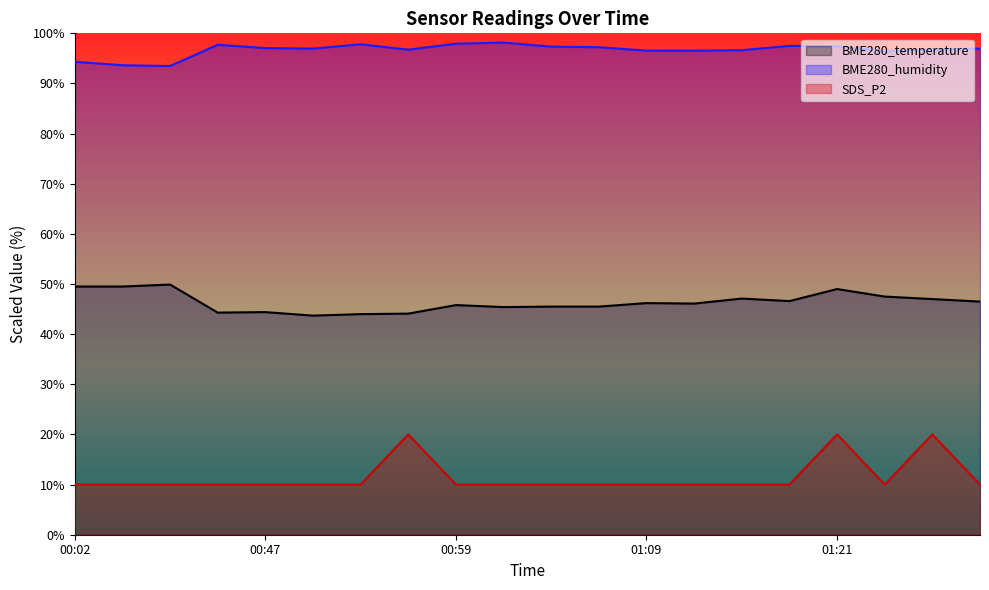

What is the maximum value for BME280_temperature?

49.9